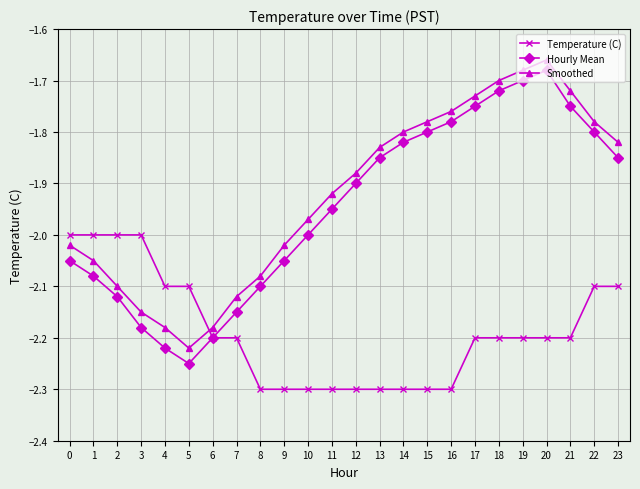

What is the difference between the highest and lowest values at 12?

0.4